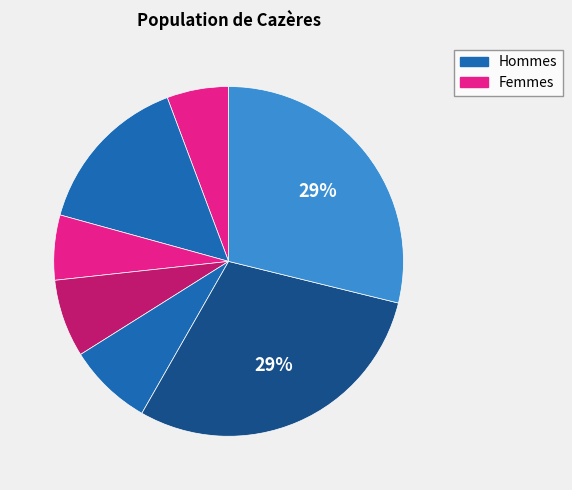

Count the number of slices in the pie.

7